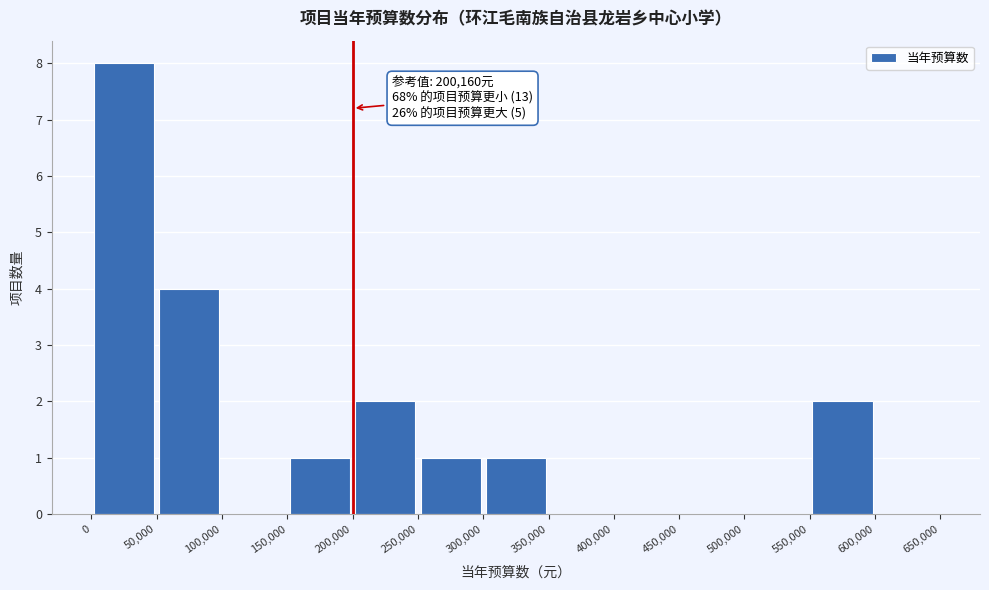

Over which range of the x-axis is the bar tallest?

0 to 50,000